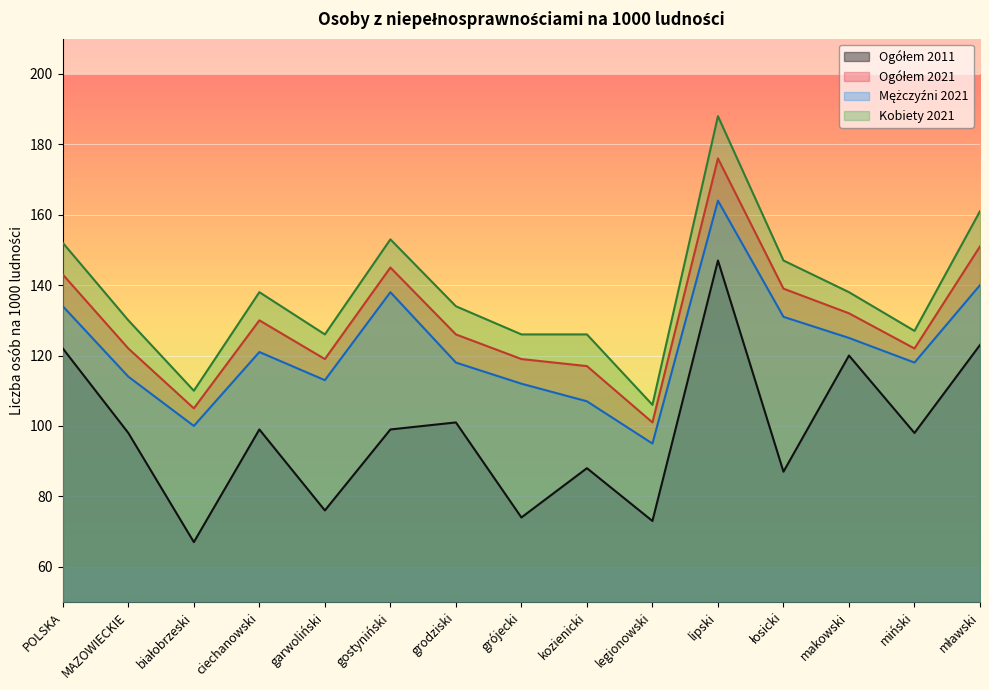

True or false: Ogółem 2021 and Ogółem 2011 cross at least once.

False